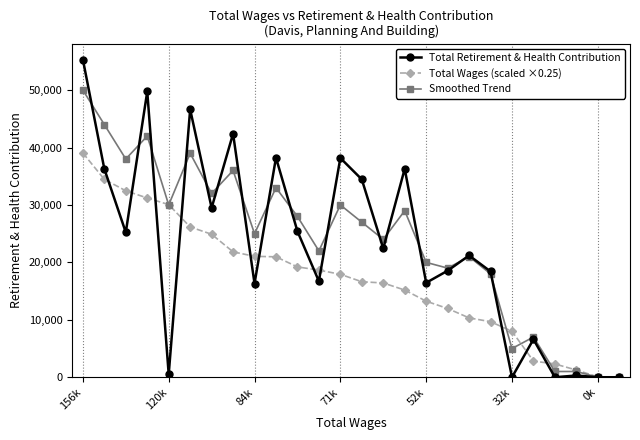

Rank the series by their maximum value, from highest to lowest.

Total Retirement & Health Contribution, Smoothed Trend, Total Wages (scaled ×0.25)